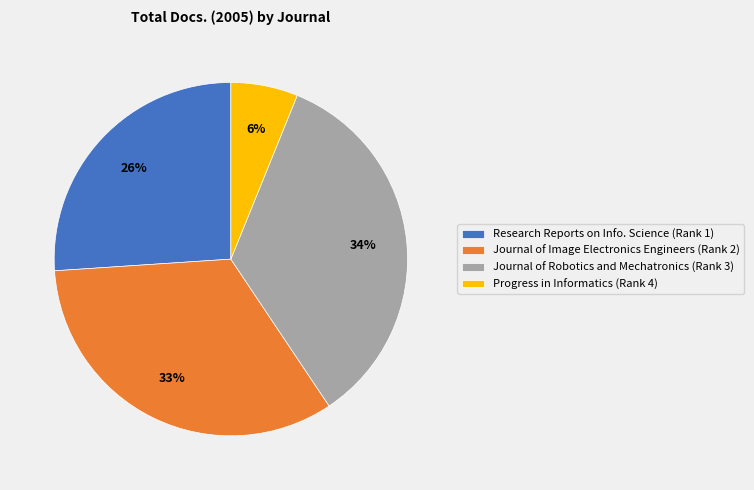

To the nearest percent, what is the average slice percentage?

25%